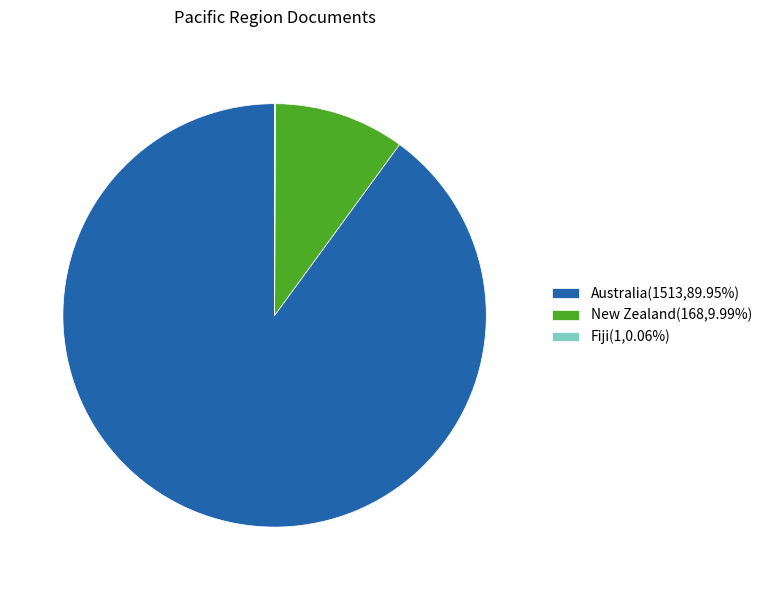

Does any single category account for the majority?

Yes